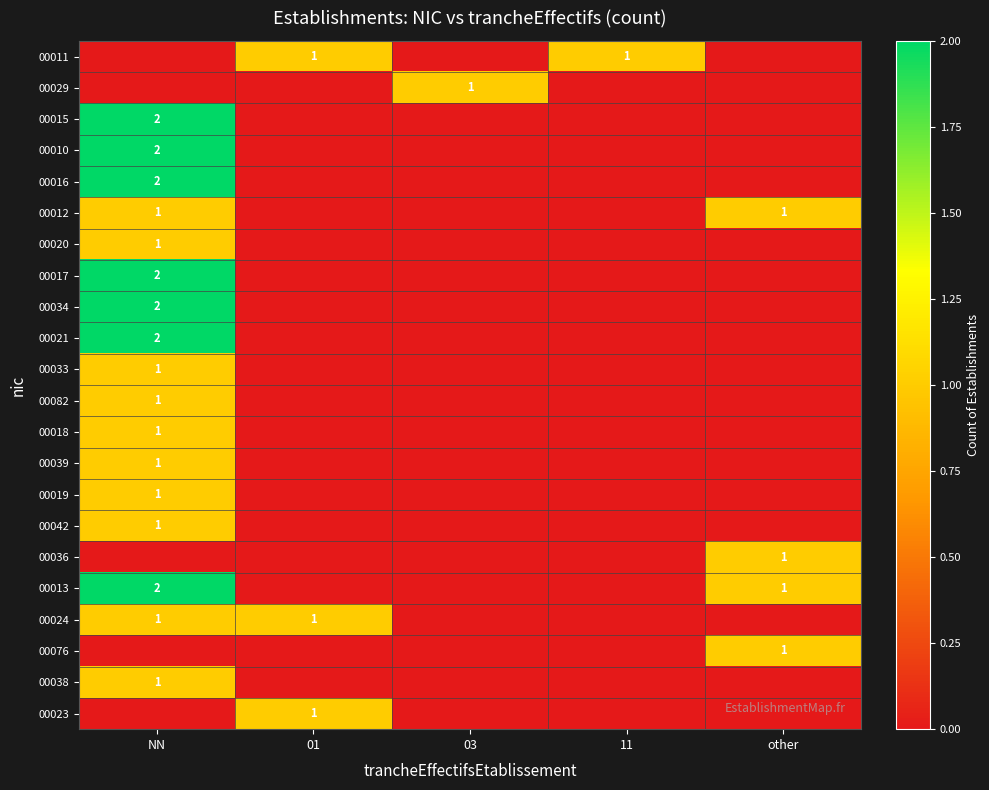

At how many categories does at least one series exceed 0?

5